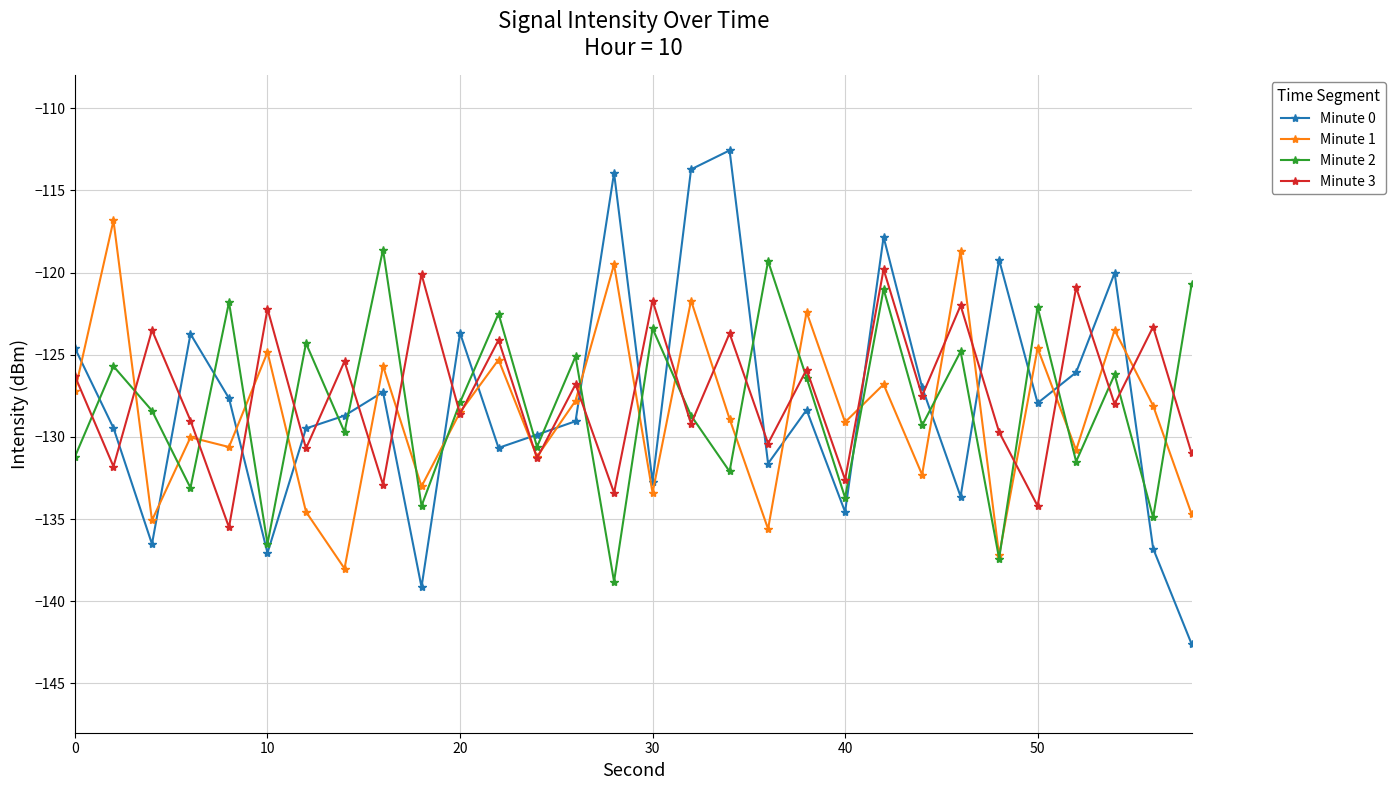

How many interior local peaks does the Minute 3 series have?

13